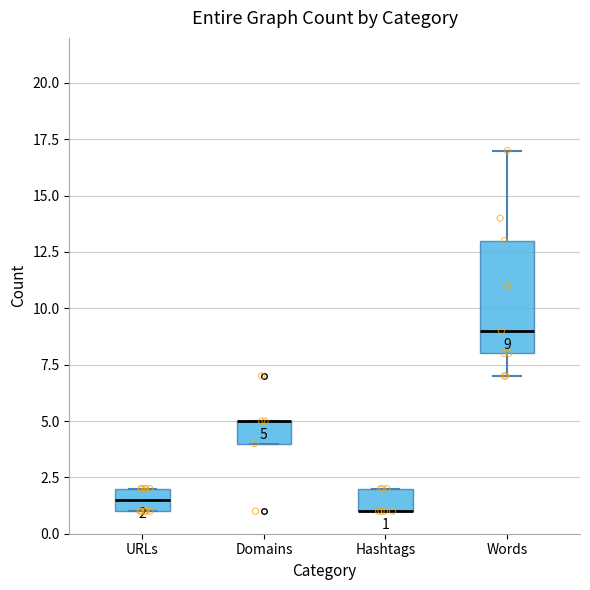

Comparing the boxes themselves (not the whiskers), which one is the tallest?

Words